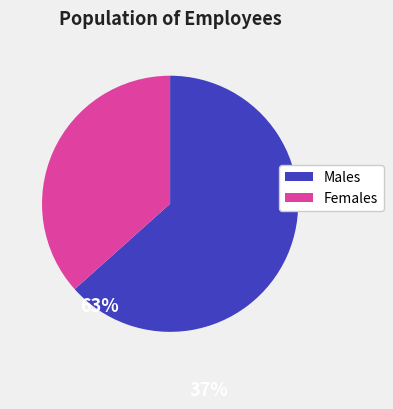

Does any single category account for the majority?

Yes